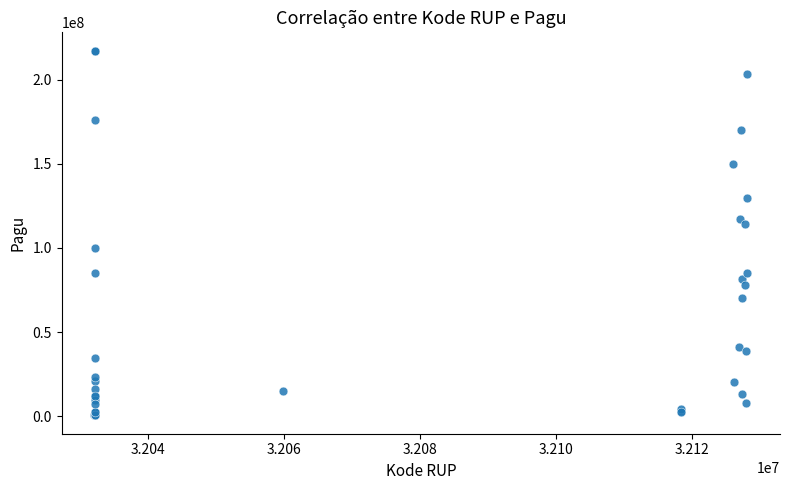

What Y value in the scatter plot is closest to 108830000?

114296000